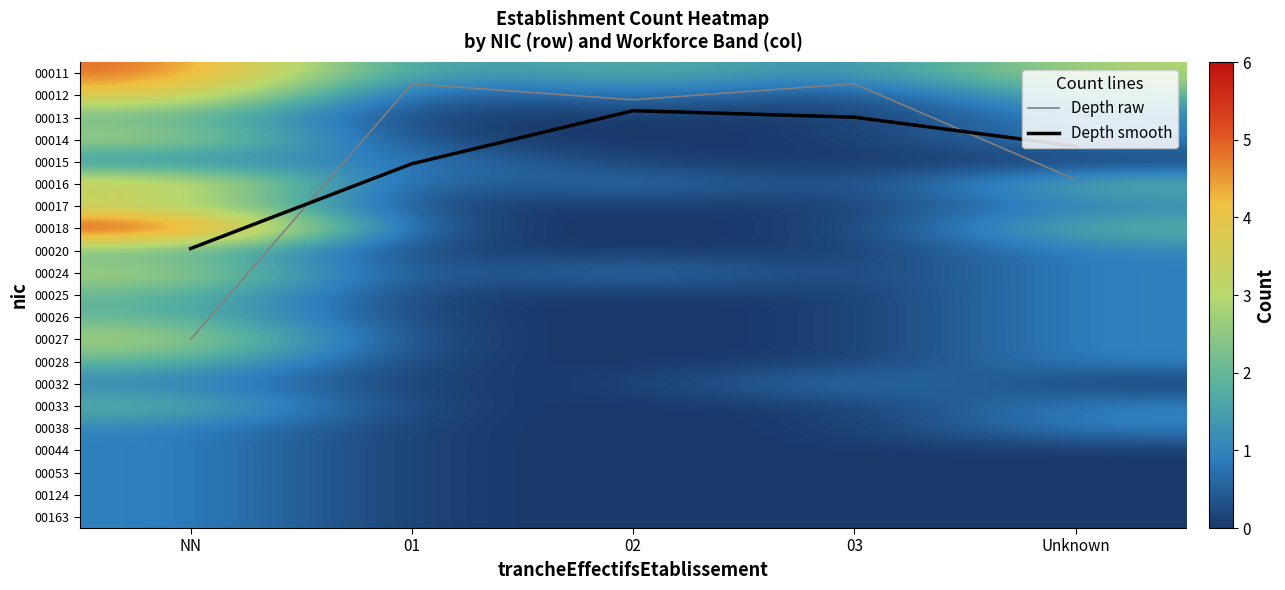

Which category has the highest value in the 00163 series?

NN